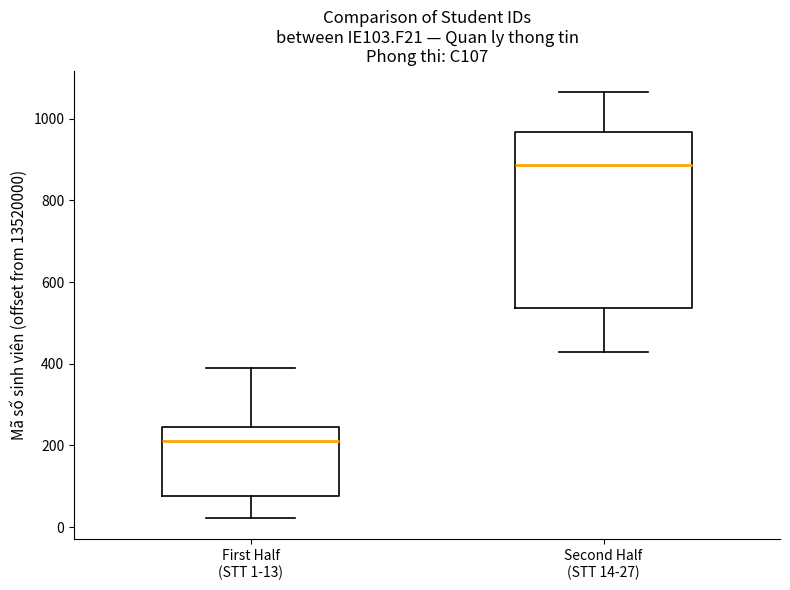

Which box has the lowest median line?

First Half (STT 1-13)